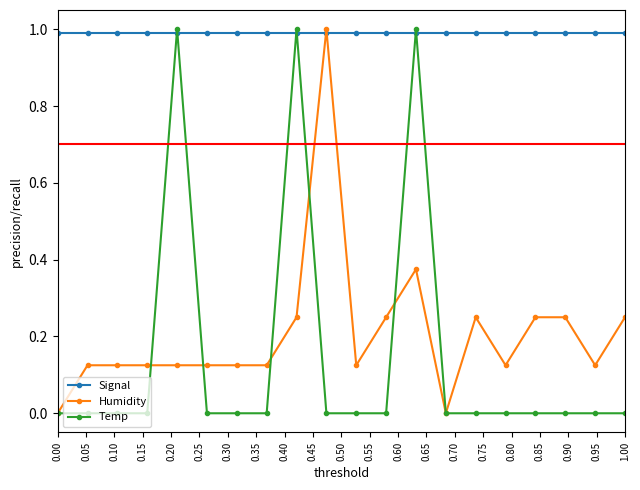

What is the maximum value shown in the chart?

1.0